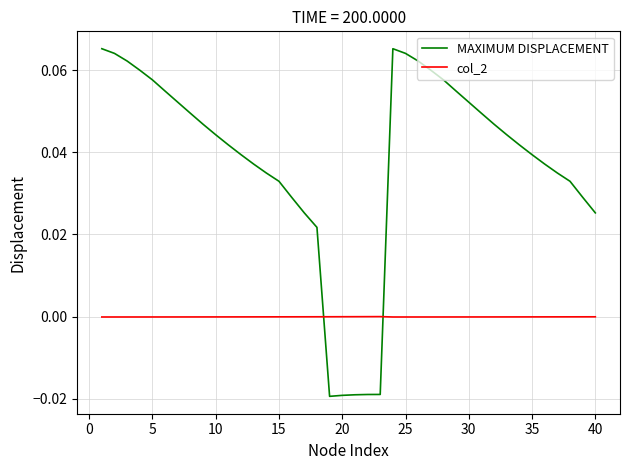

Which series has the largest total across all categories?

MAXIMUM DISPLACEMENT